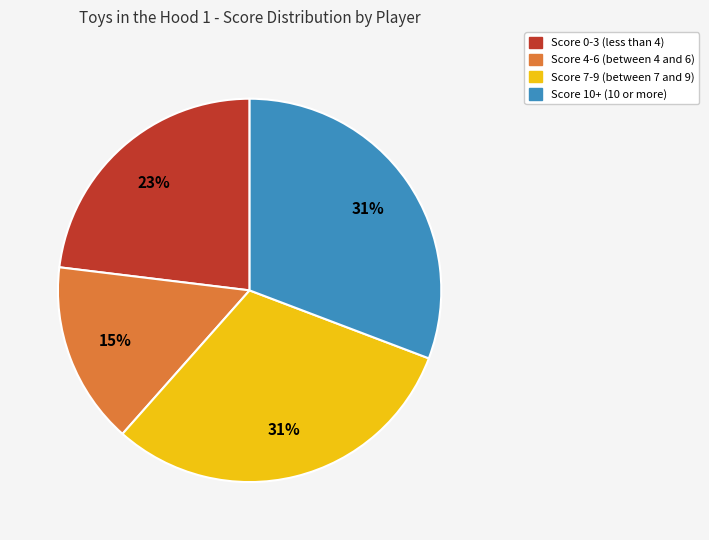

To the nearest percent, what is the average slice percentage?

25%